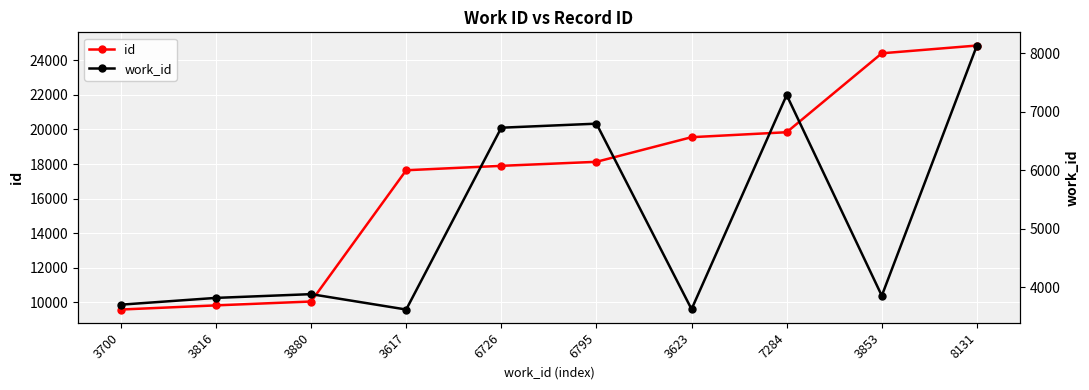

What is the difference between the work_id values at 8131 and 3623?

4508